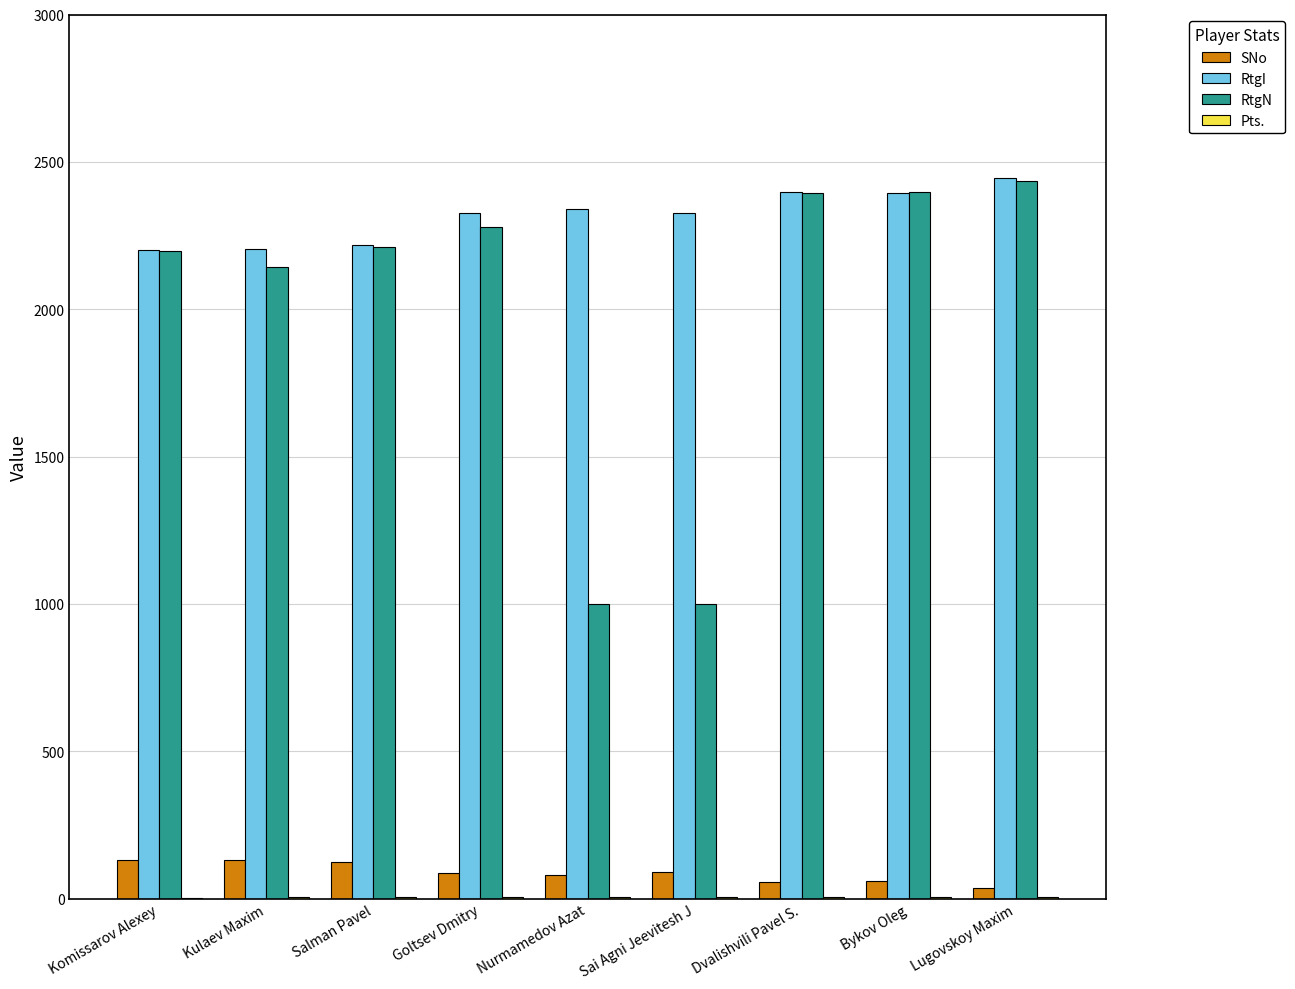

Where does the SNo series first go above 88?

Komissarov Alexey